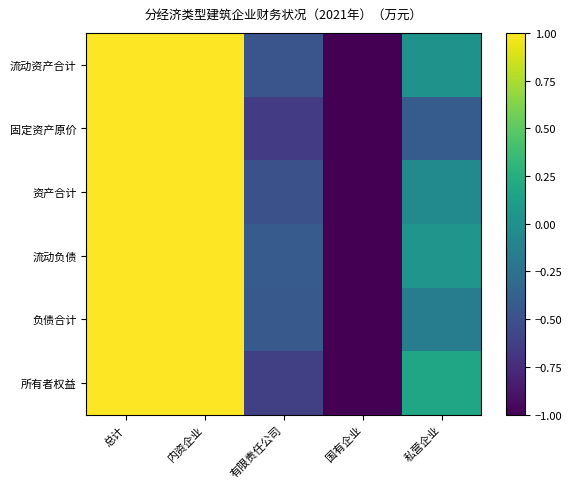

Rank the series by their maximum value, from lowest to highest.

固定资产原价, 所有者权益, 流动负债, 负债合计, 流动资产合计, 资产合计